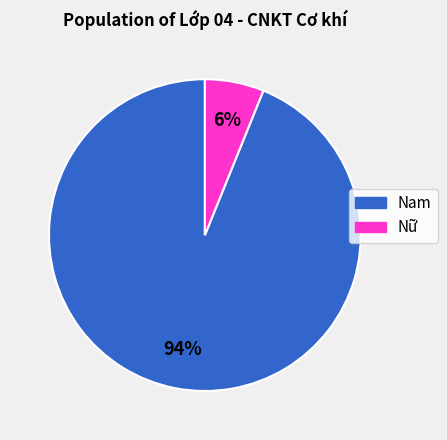

What is the largest slice in the pie chart?

Nam